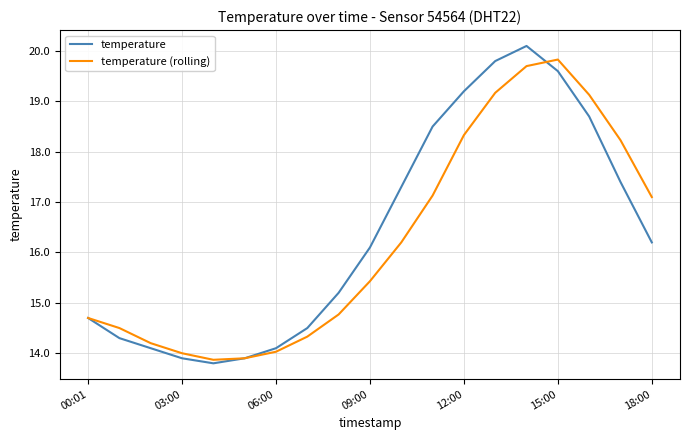

Reading left to right, what are all the values shown in this chart?

temperature: 14.7	14.3	14.1	13.9	13.8	13.9	14.1	14.5	15.2	16.1	17.3	18.5	19.2	19.8	20.1	19.6	18.7	17.4	16.2
temperature (rolling): 14.7	14.5	14.2	14.0	13.9	13.9	14.0	14.3	14.8	15.4	16.2	17.1	18.3	19.2	19.7	19.8	19.1	18.2	17.1